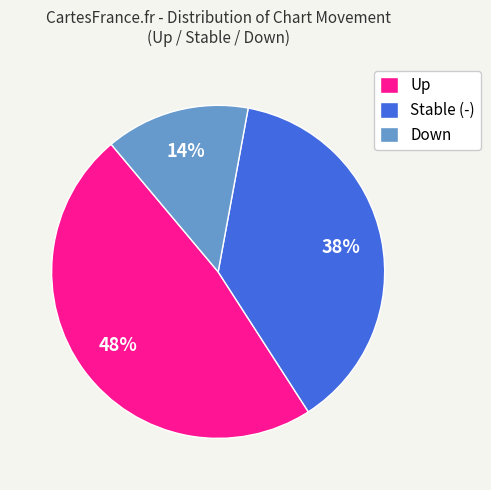

What percentage is the Stable (-) slice, to the nearest percent?

38%